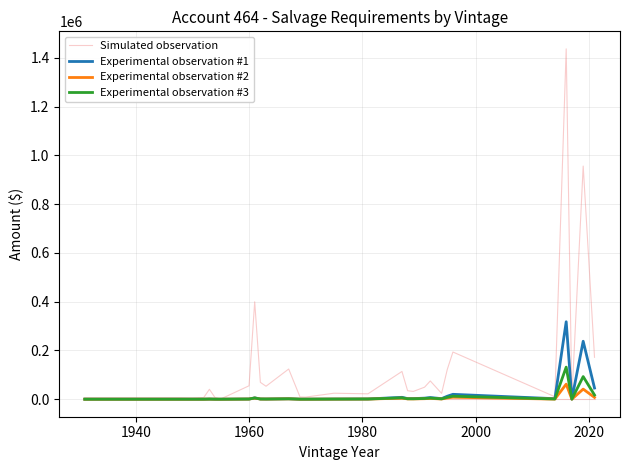

What is the spread (max minus min) of values at 1980?

6642.9